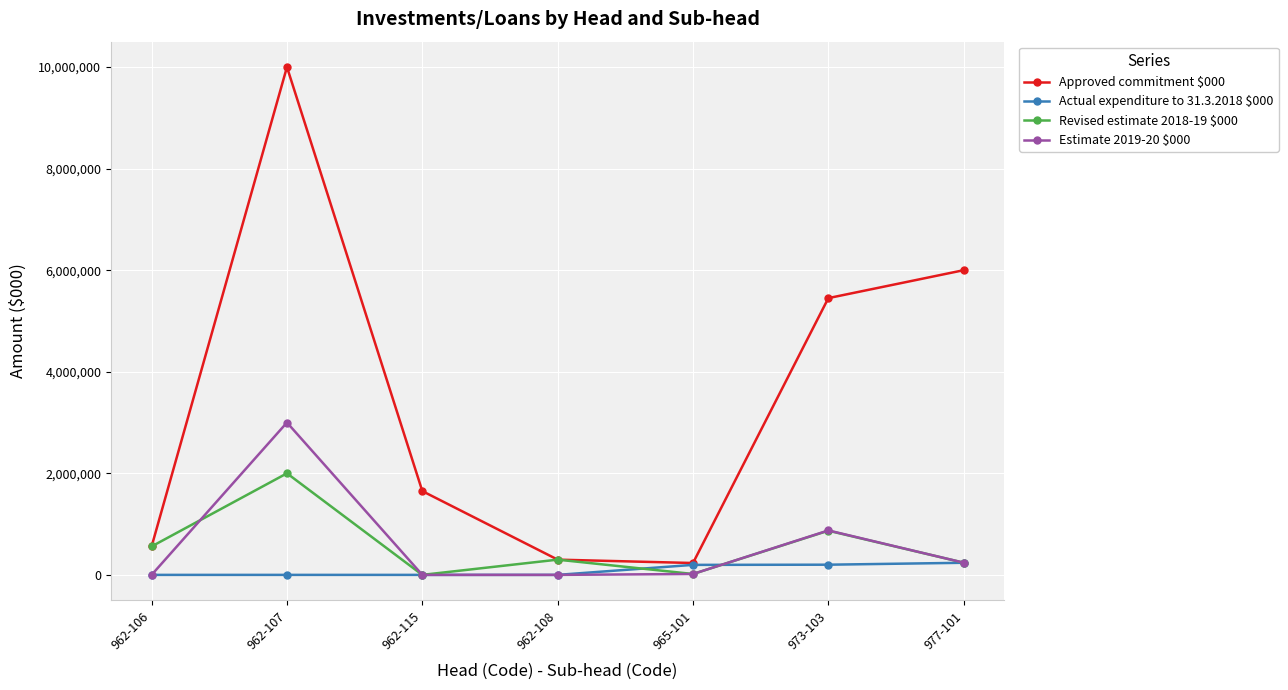

At which category does Approved commitment $000 reach its first local peak?

962-107